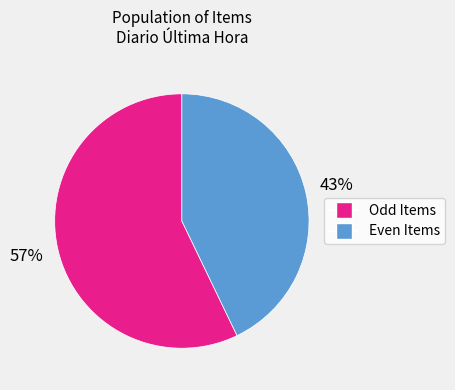

To the nearest percent, what is the difference between the largest and smallest slice percentages?

14%